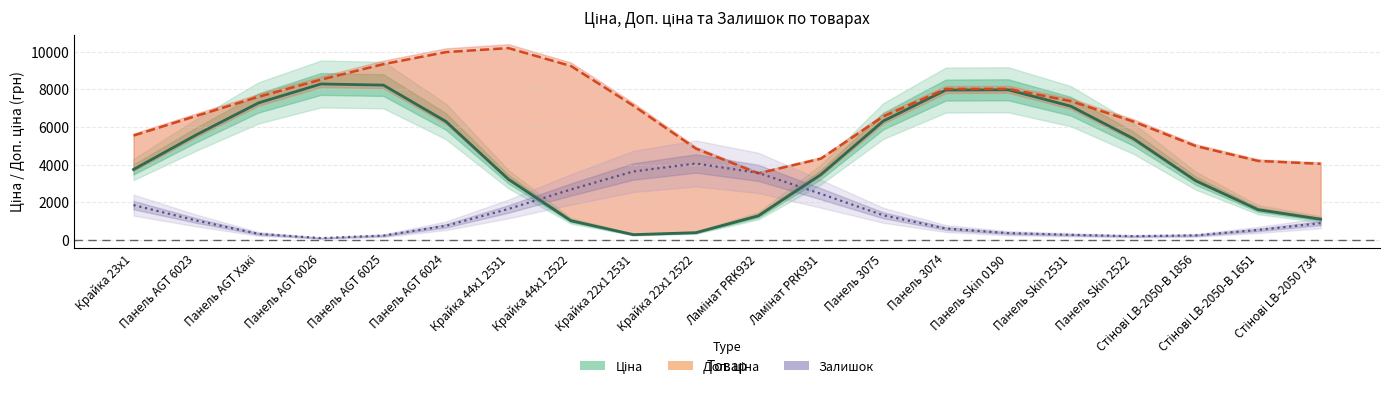

How many distinct data groups are displayed?

3